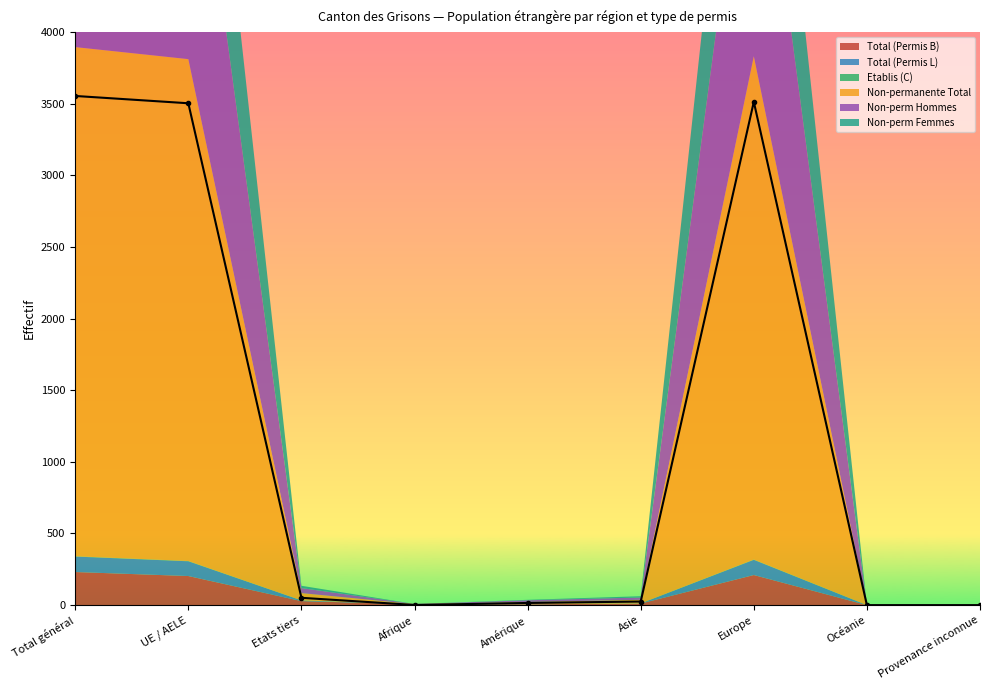

In Non-perm Femmes, how many points are higher than both neighbors (excluding endpoints)?

1